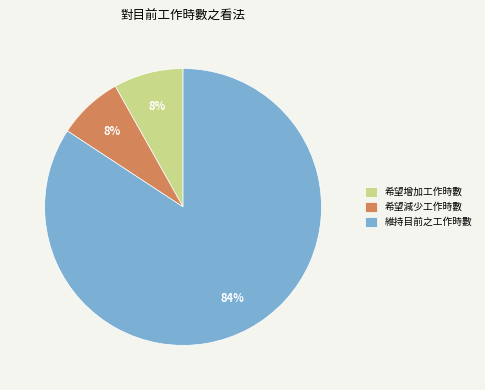

Is it true that 希望減少工作時數 is 1% of the pie?

False